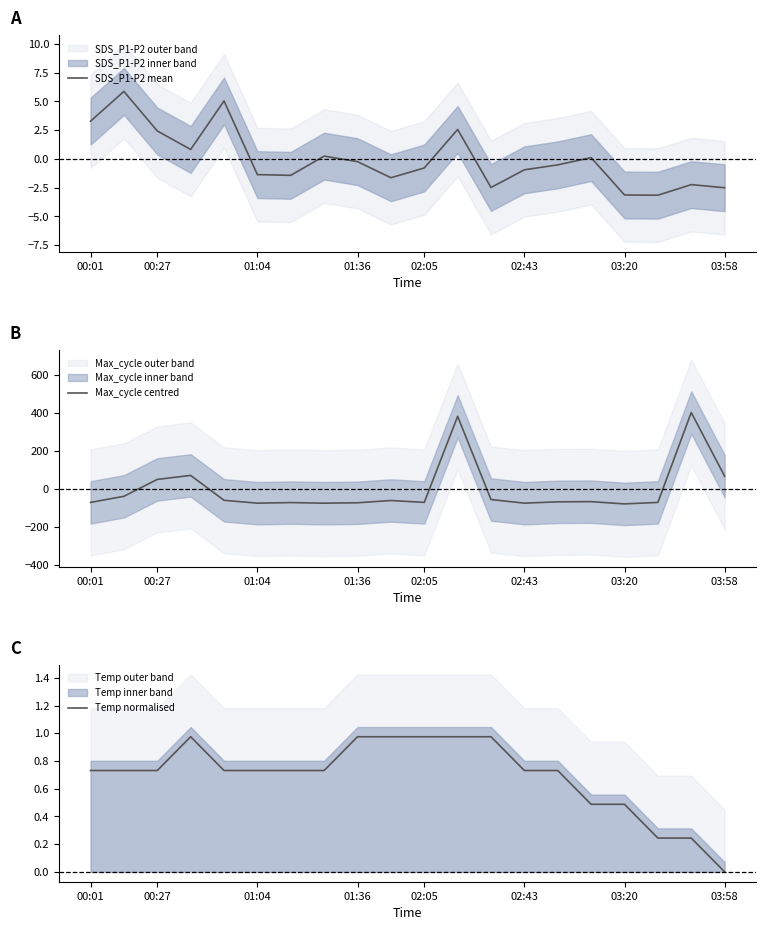

What is the highest value of the SDS_P1-P2 mean series?

5.9